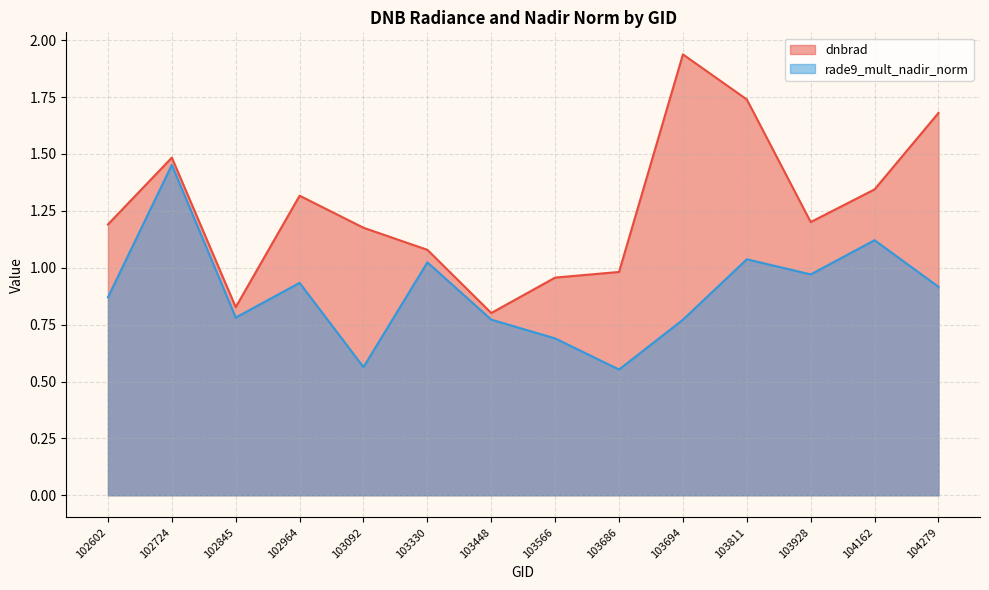

True or false: dnbrad and rade9_mult_nadir_norm cross at least once.

False